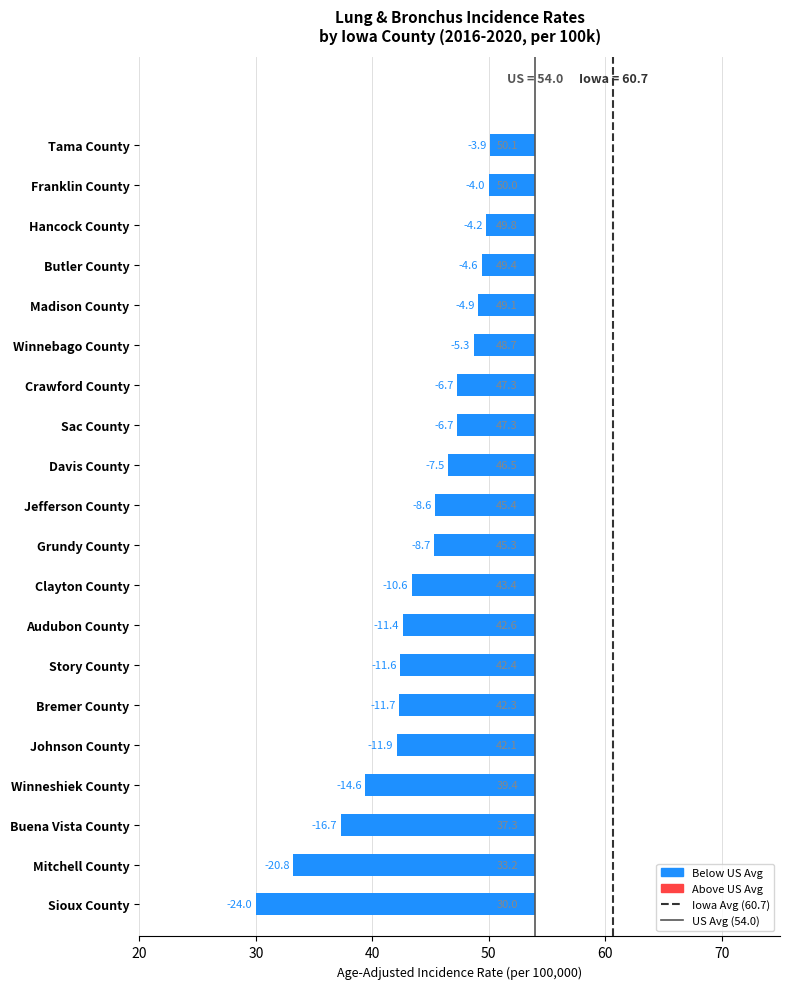

Where does the data first go above -8?

Davis County